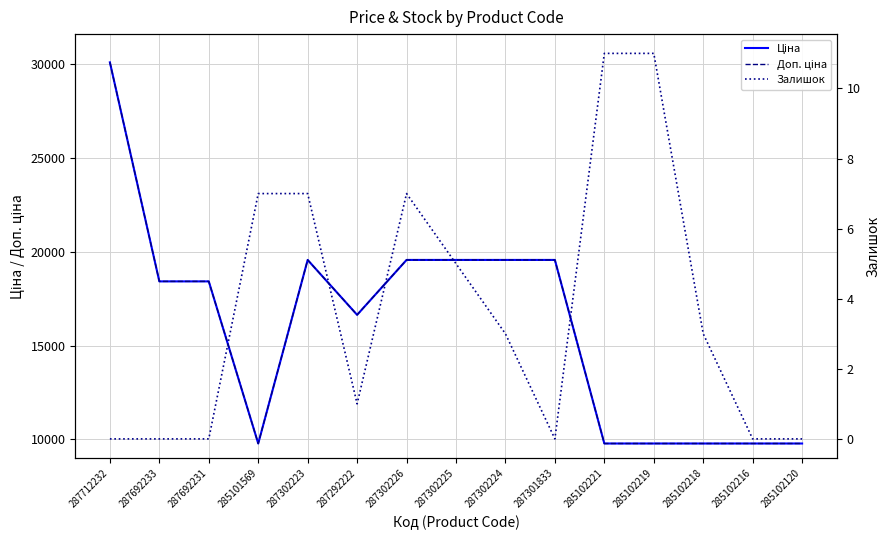

What is the label of the 11th point from the left?

285102221